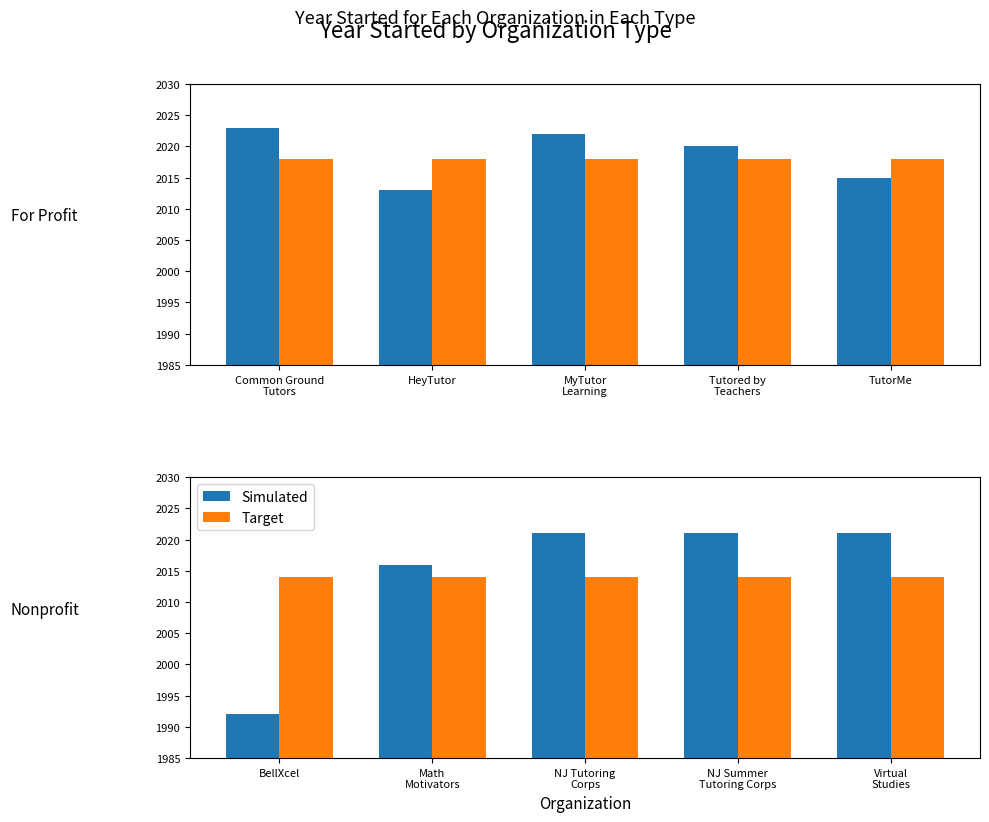

How many series are shown in this chart?

2